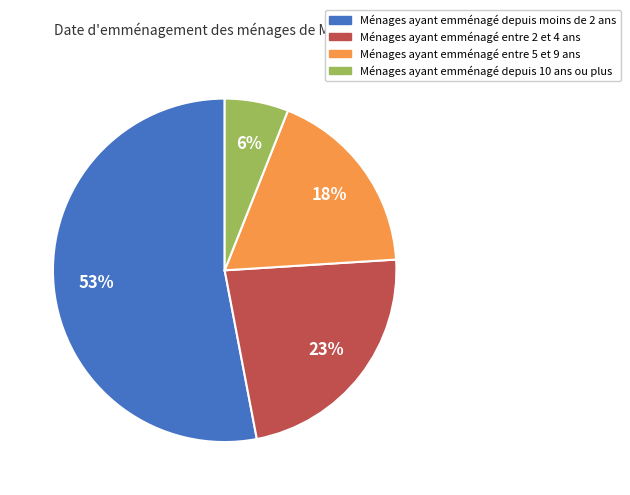

Is the sum of Ménages ayant emménagé depuis 10 ans ou plus and Ménages ayant emménagé entre 5 et 9 ans greater than half?

No